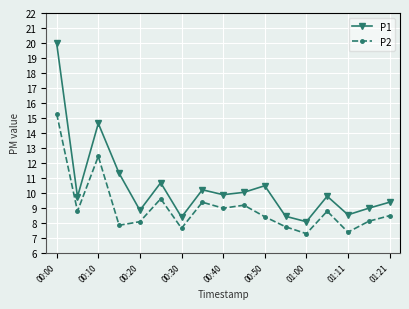

Which series has the largest range (max minus min)?

P1